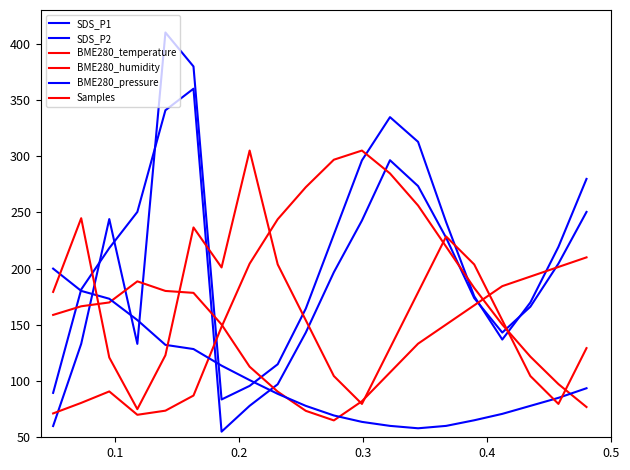

True or false: BME280_pressure has more than 2 points higher than both neighbors.

False